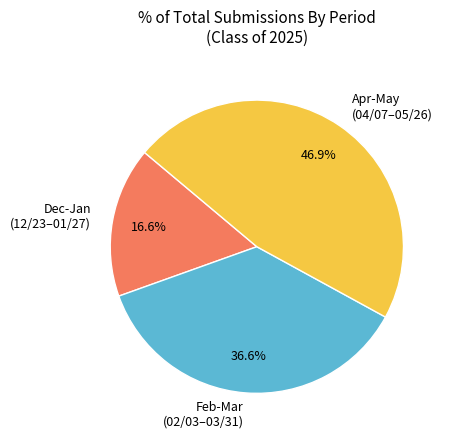

To the nearest percent, what is the difference between the largest and smallest slice percentages?

30%